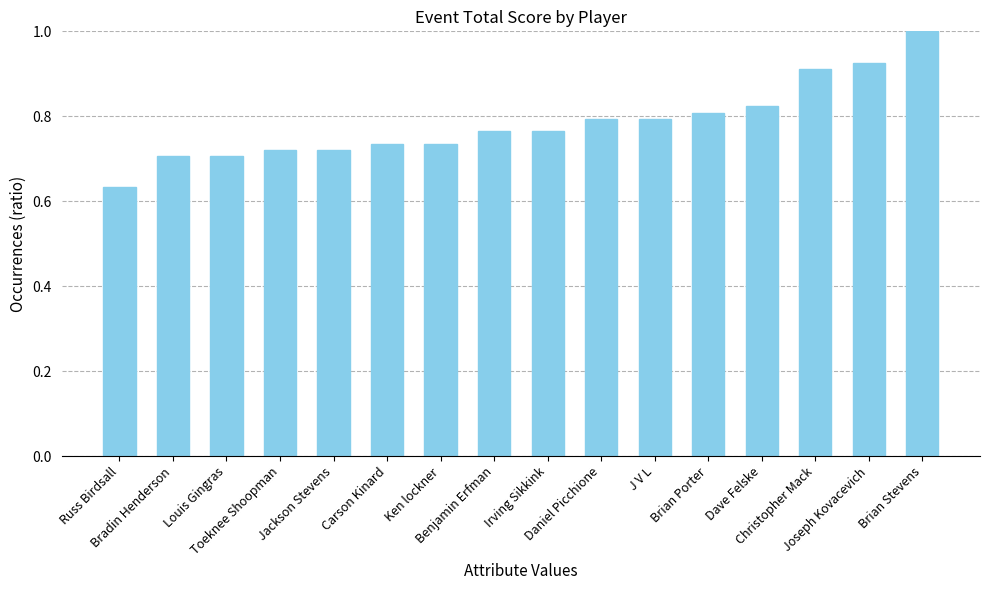

Which has a higher value, Bradin Henderson or Ken lockner?

Ken lockner